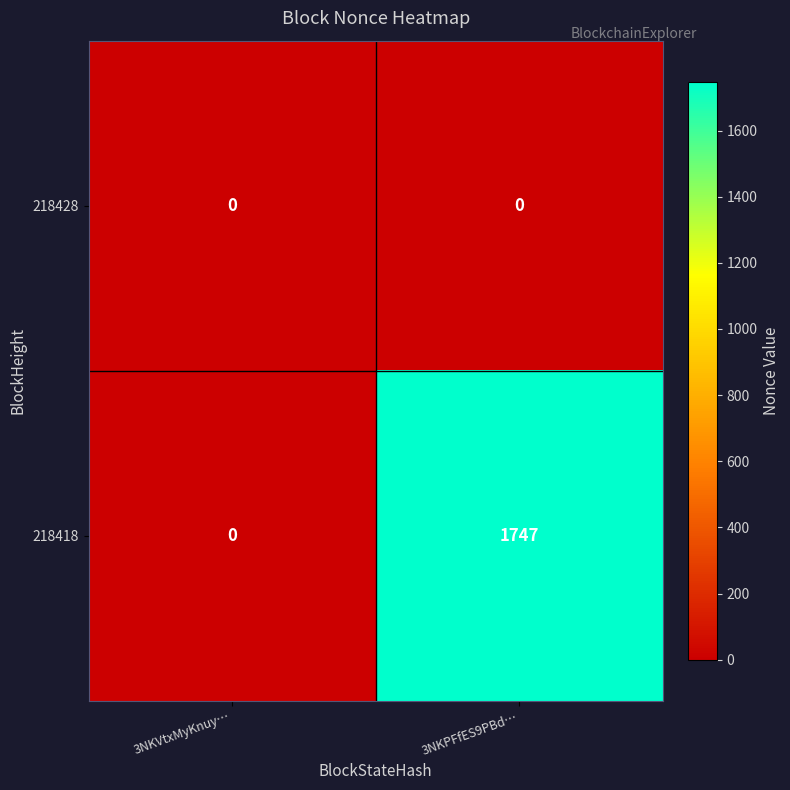

Which series has the largest total across all categories?

218418